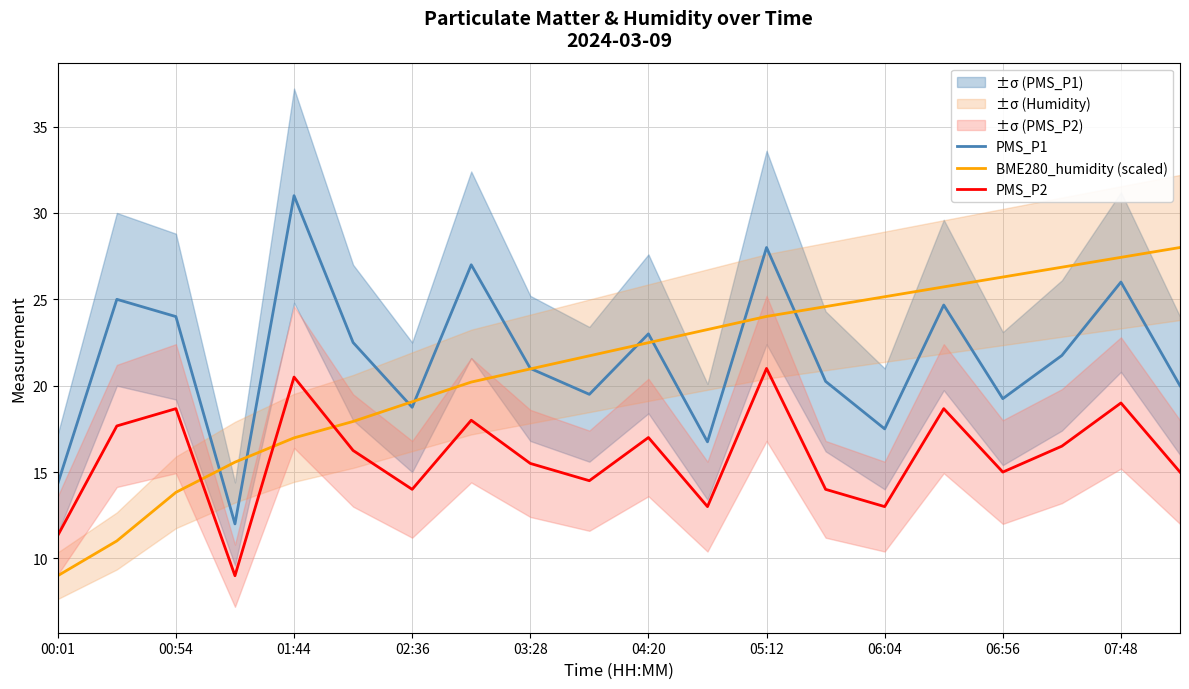

True or false: PMS_P1 has a value of 46.1 at 07:48.

False